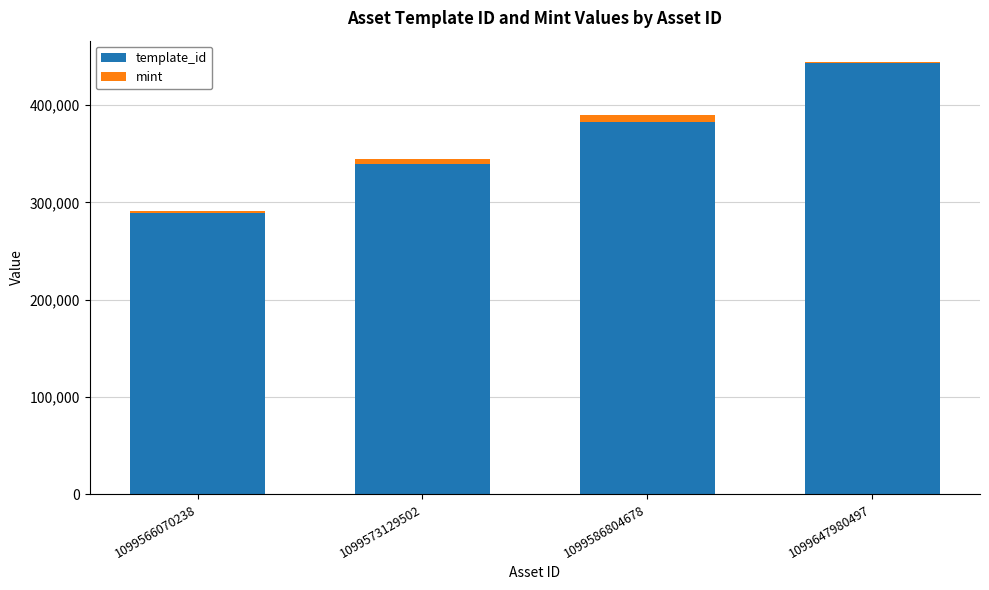

What is the sum of all template_id values?

1455478